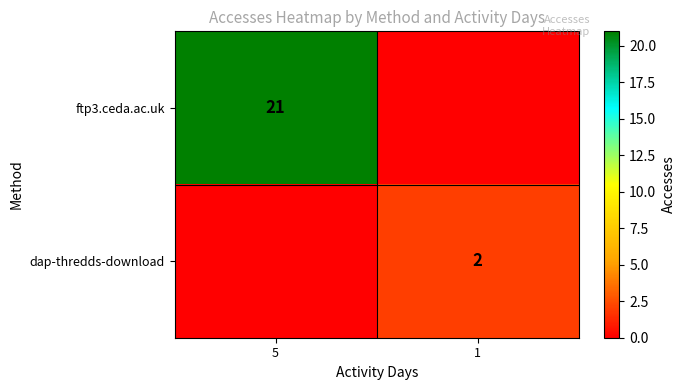

The ftp3.ceda.ac.uk series shows 21 at 5. True or false?

True